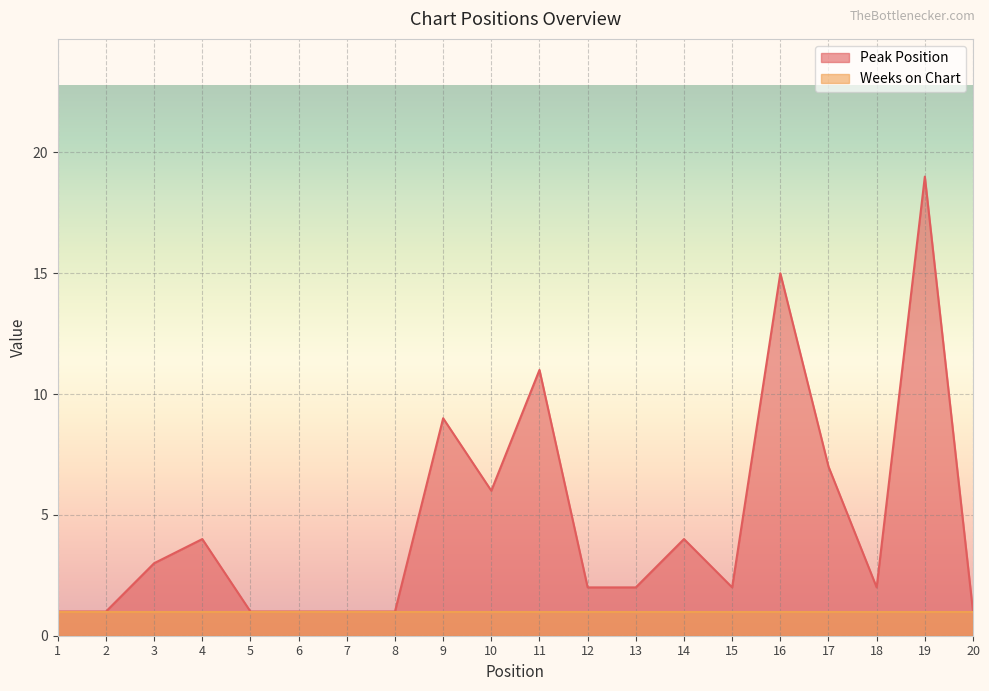

What is the value of the 8th point from the left?

1